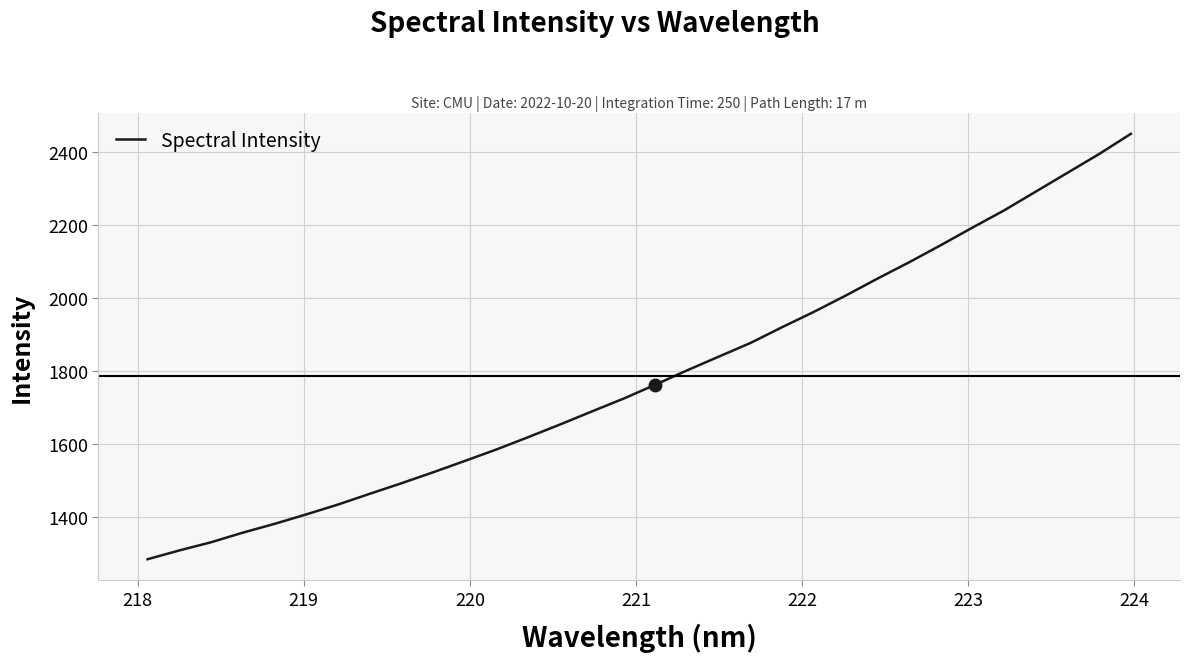

What is the average value?

1786.7